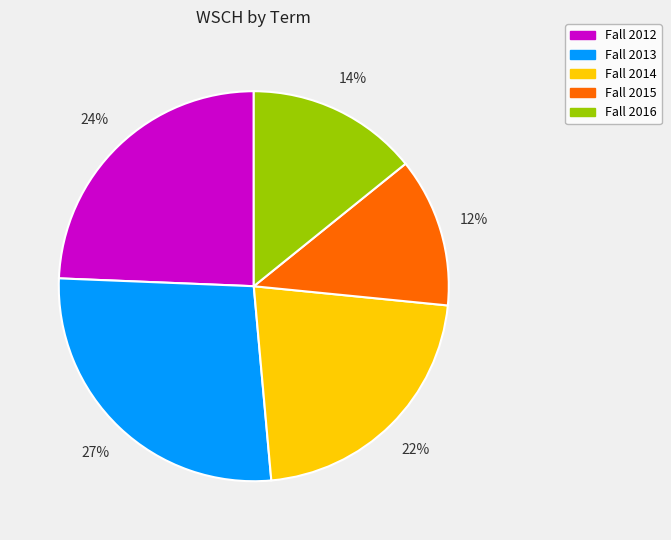

Which category has the smallest portion of the pie?

Fall 2015